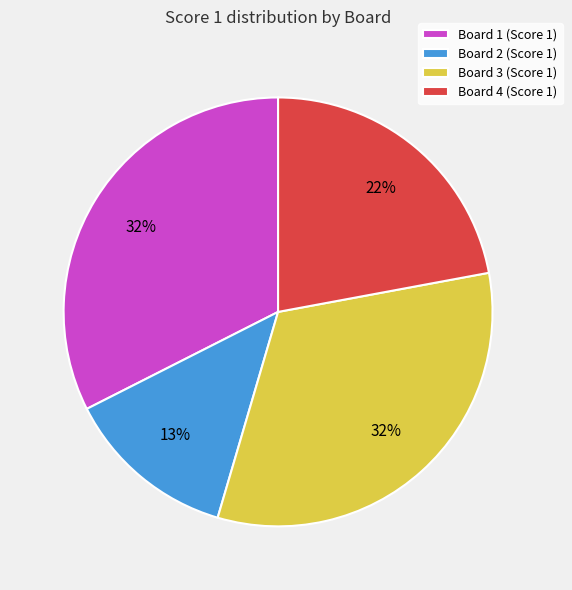

Is the sum of Board 3 (Score 1) and Board 4 (Score 1) greater than half?

Yes